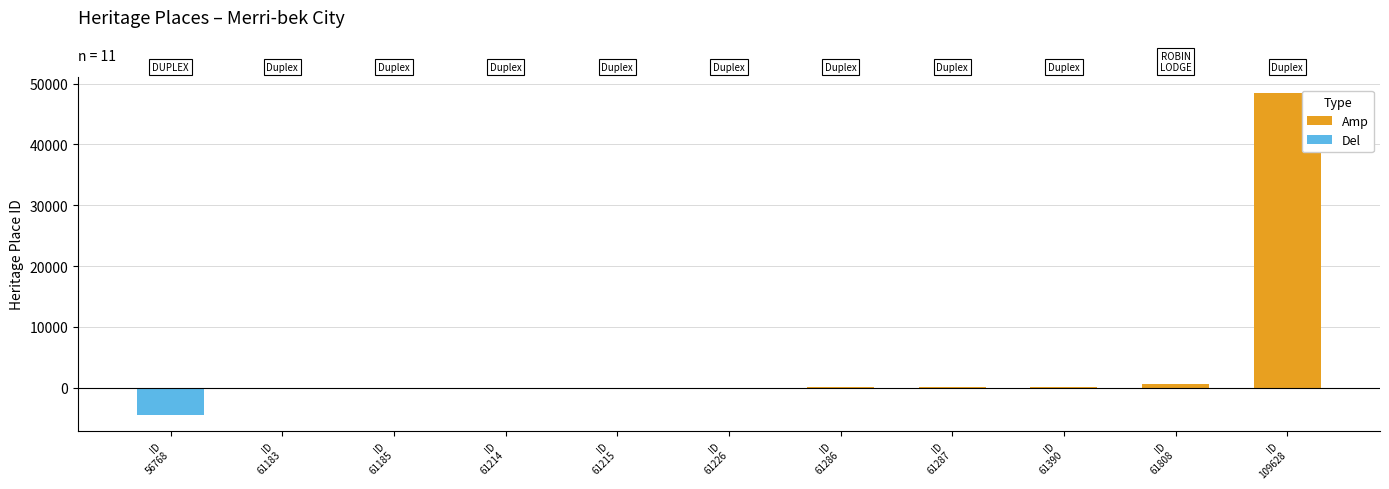

What is the greatest value displayed?

48402